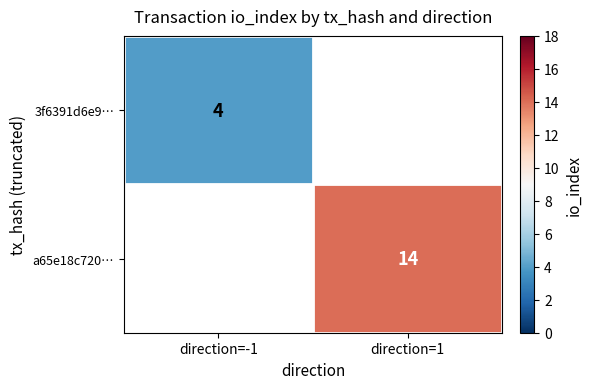

True or false: a65e18c720… has a value of 14 at direction=1.

True